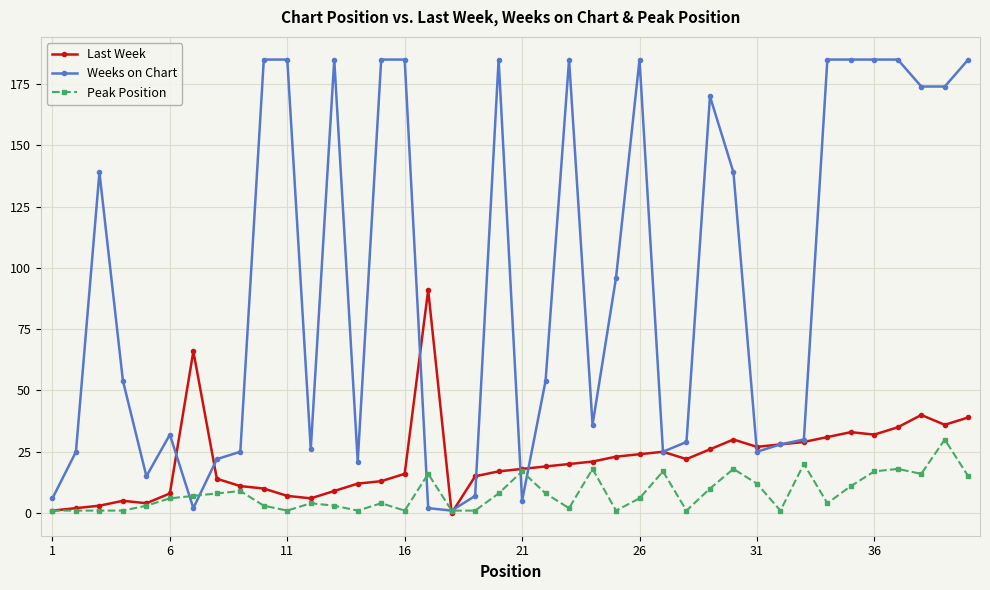

What is the highest value of the Weeks on Chart series?

185